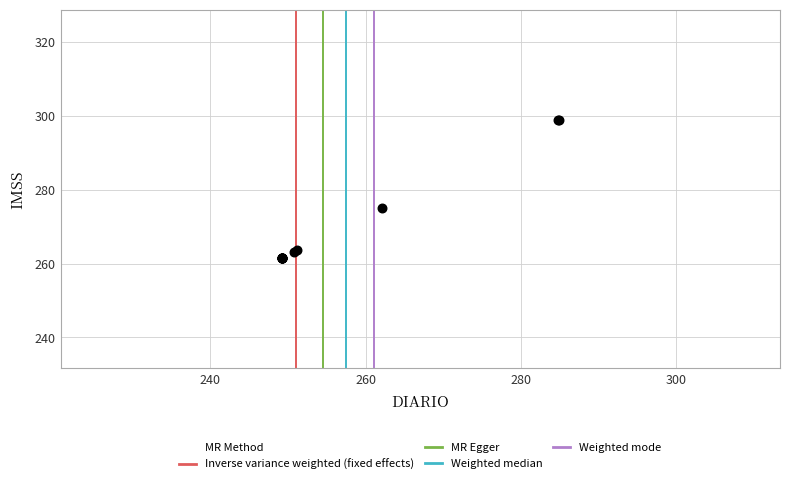

What Y value in the scatter plot is closest to 280?

275.1